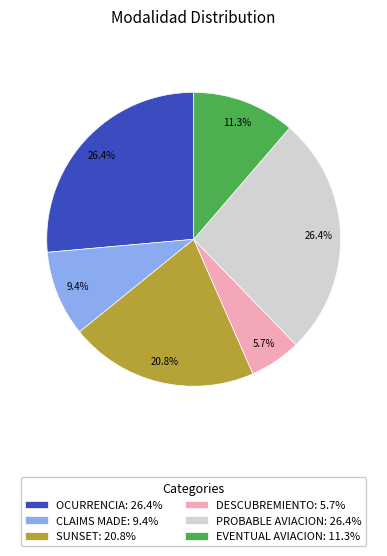

What percentage is the OCURRENCIA slice, to the nearest percent?

26%